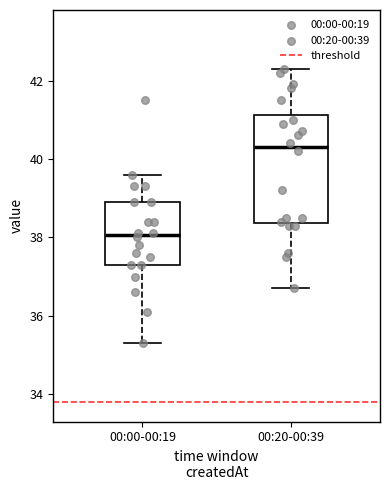

Which box has the highest median line?

00:20-00:39